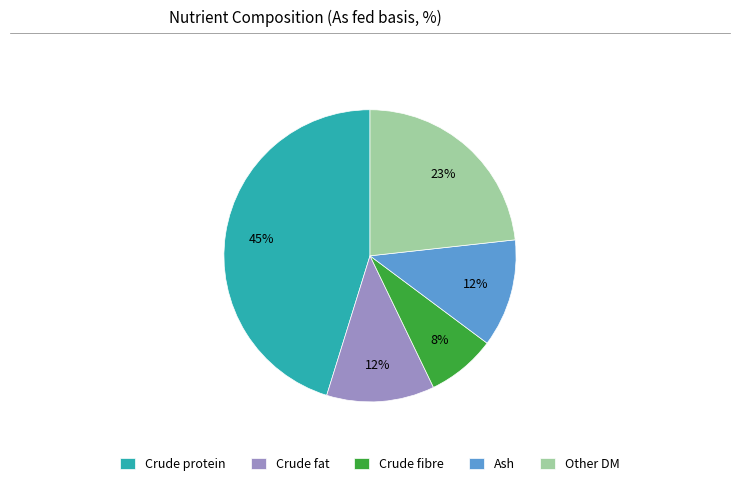

Which category has the biggest portion of the pie?

Crude protein